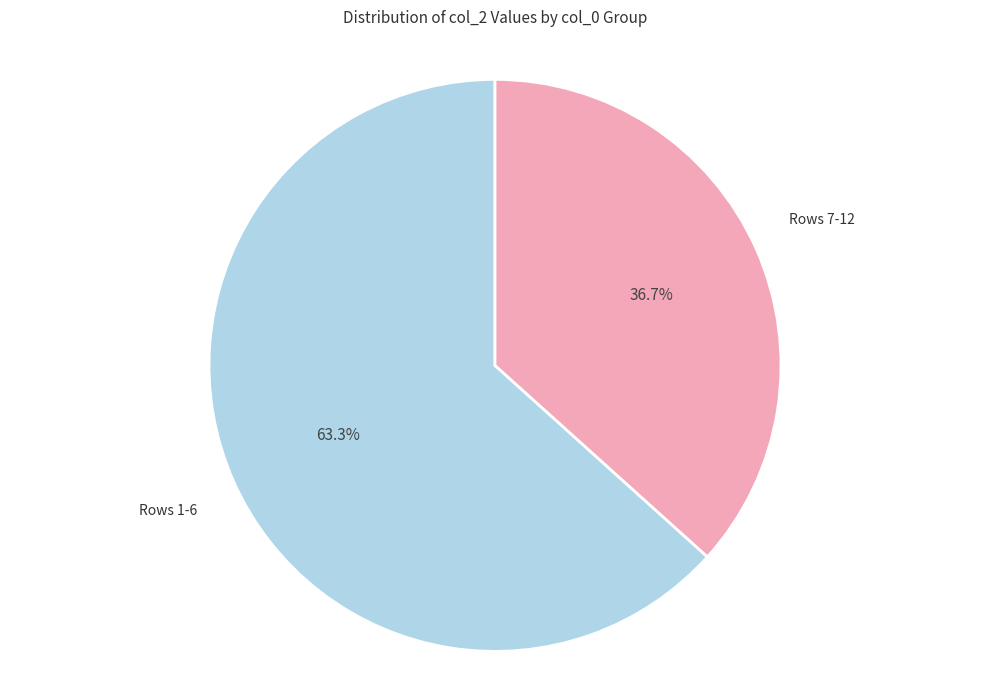

Is there any slice that represents more than half of the pie?

Yes